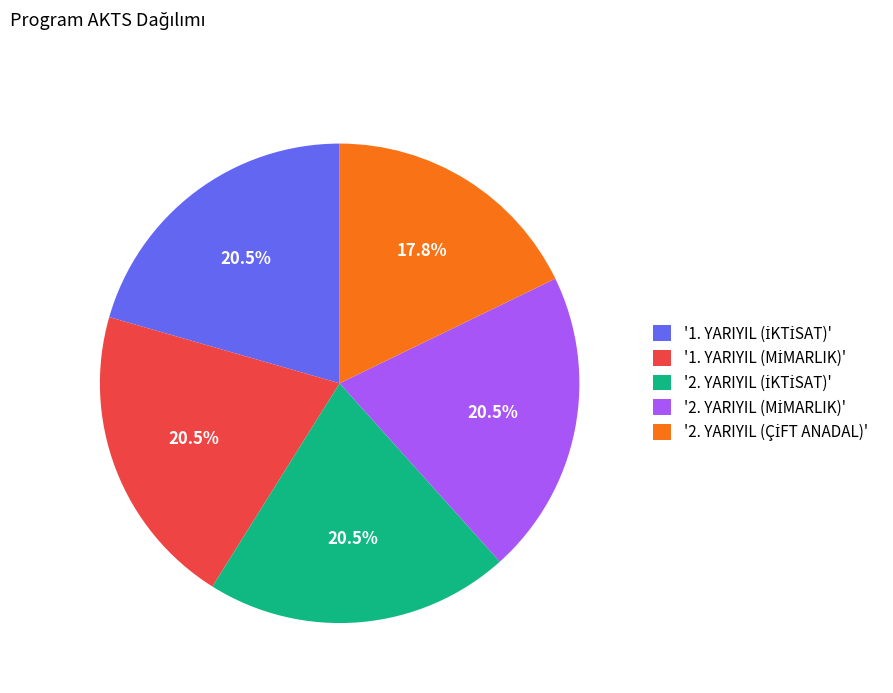

Is there a majority slice in this chart?

No